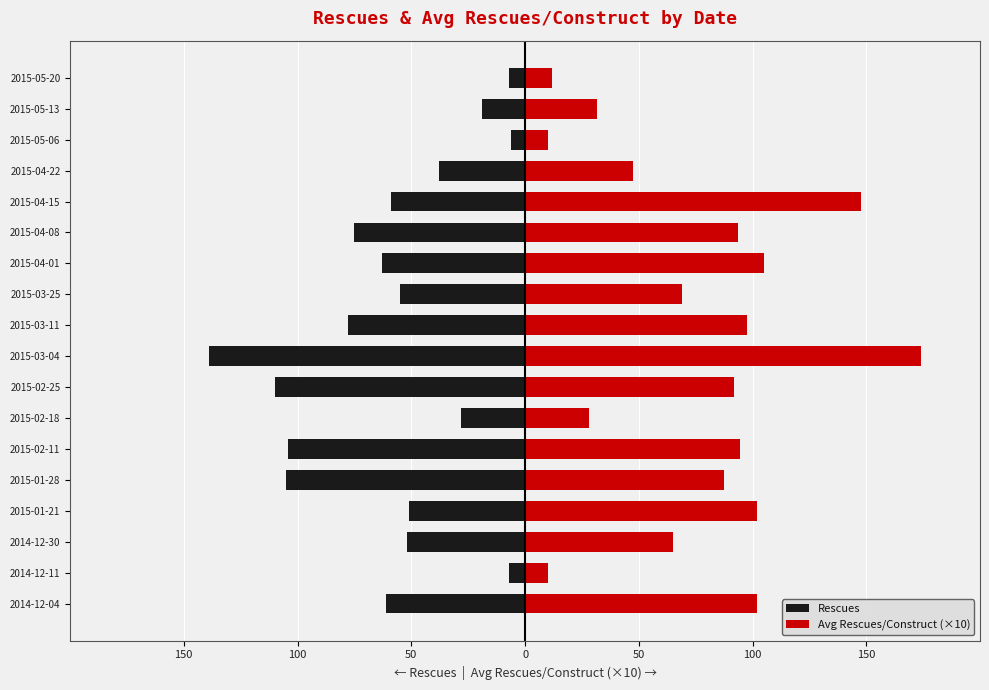

At how many categories does at least one series exceed 41?

13